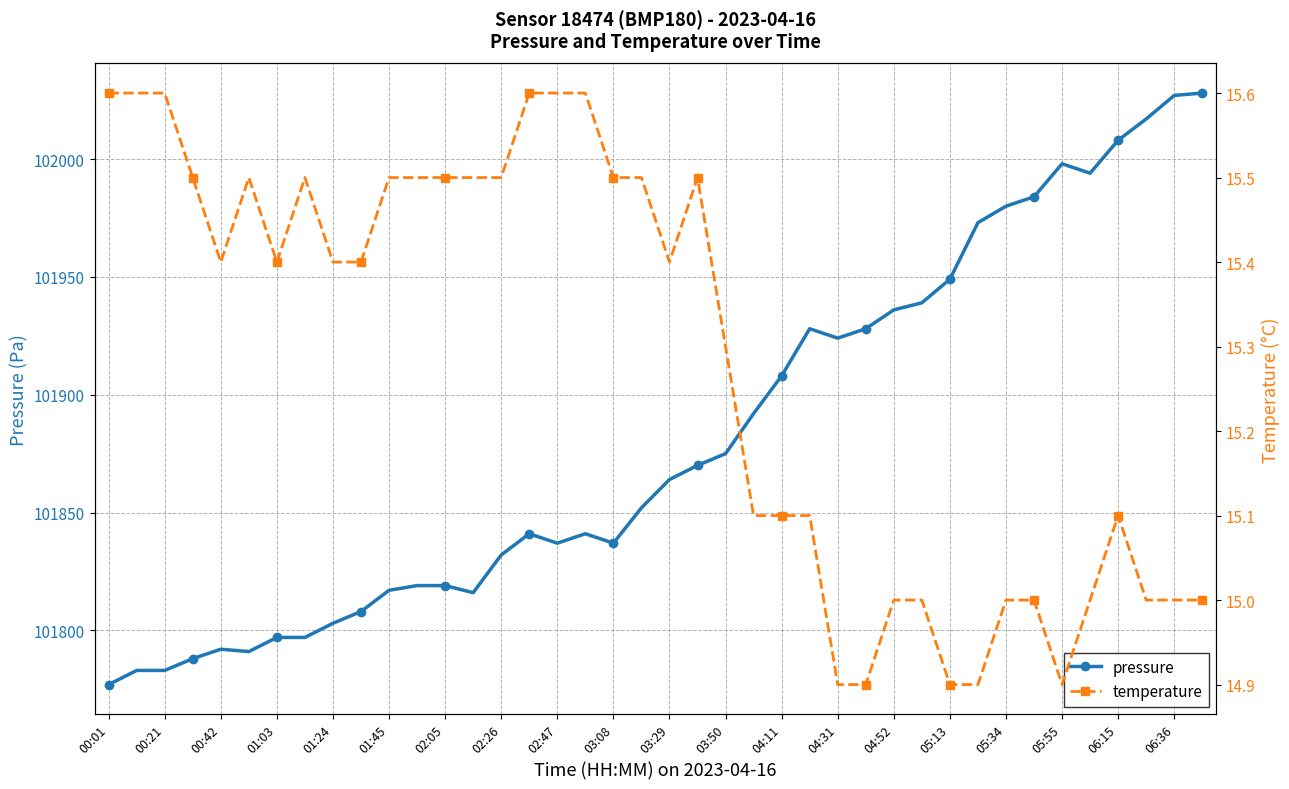

What is the highest value of the pressure series?

102028